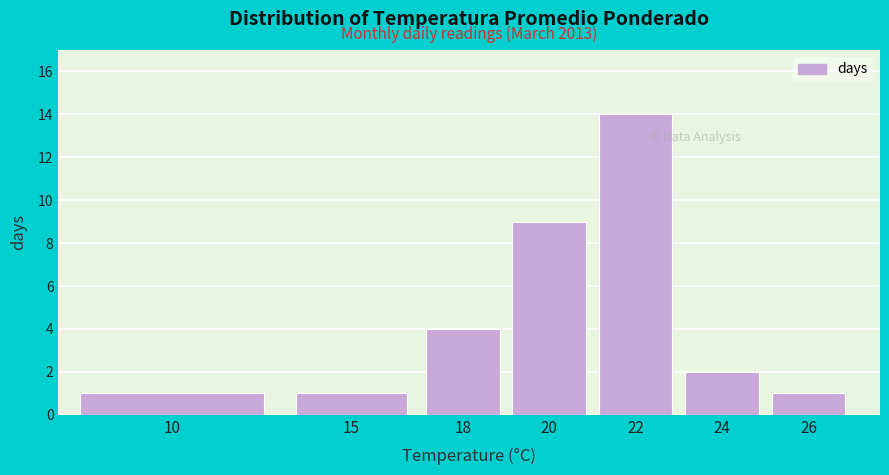

Reading left to right, what are all the values shown in this chart?

10=1	15=1	18=4	20=9	22=14	24=2	26=1